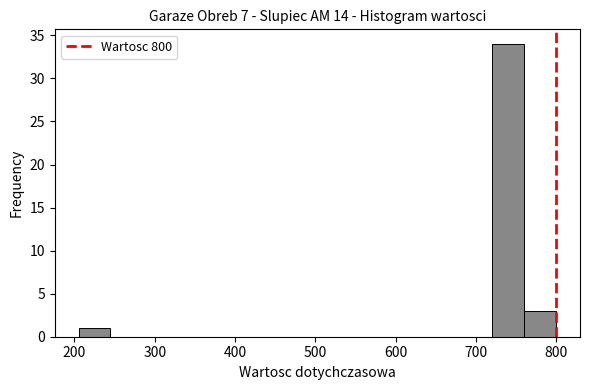

Read against the x-axis, roughly where is the centre of the tallest bar?

740